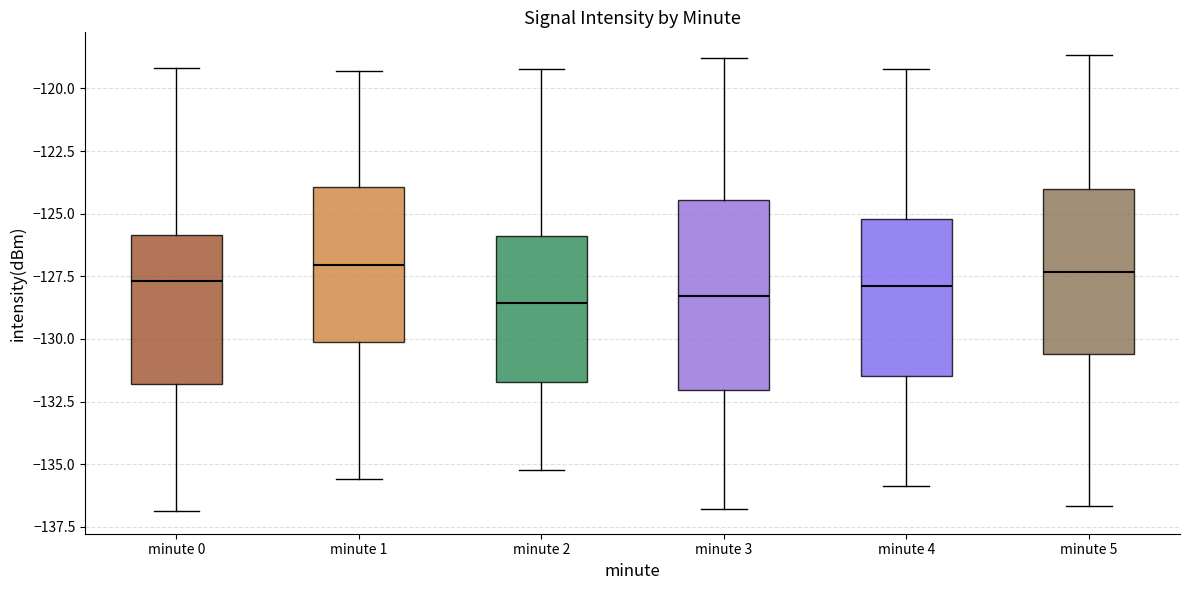

Reading left to right, transcribe this box plot: for each box, give where its median line is, the range the box spans, and where its two whiskers end, as read against the y-axis. The values are not printed on the chart, so give them approximately, as read against the axis.

minute 0: median -127.5, box -132.0 to -126.0, whiskers -137.0 to -119.0
minute 1: median -127.0, box -130.0 to -124.0, whiskers -135.5 to -119.5
minute 2: median -128.5, box -131.5 to -126.0, whiskers -135.0 to -119.0
minute 3: median -128.5, box -132.0 to -124.5, whiskers -137.0 to -119.0
minute 4: median -128.0, box -131.5 to -125.0, whiskers -136.0 to -119.0
minute 5: median -127.5, box -130.5 to -124.0, whiskers -136.5 to -118.5